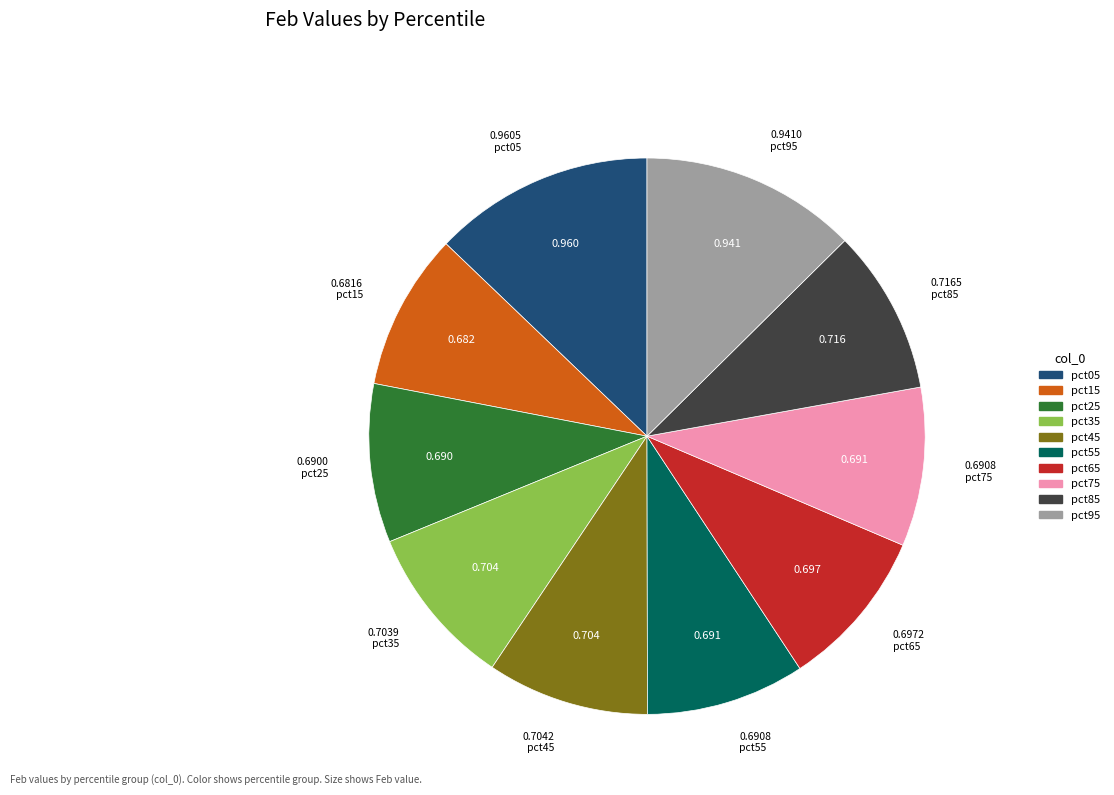

Is the sum of pct25 and pct55 greater than half?

No